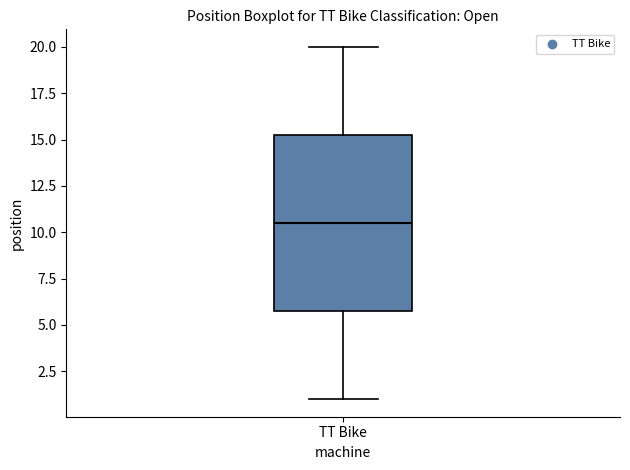

Transcribe this box plot: give where the median line is, the range the box spans, and where the two whiskers end, as read against the y-axis. The values are not printed on the chart, so give them approximately, as read against the axis.

median 10.5, box 6.0 to 15.5, whiskers 1.0 to 20.0